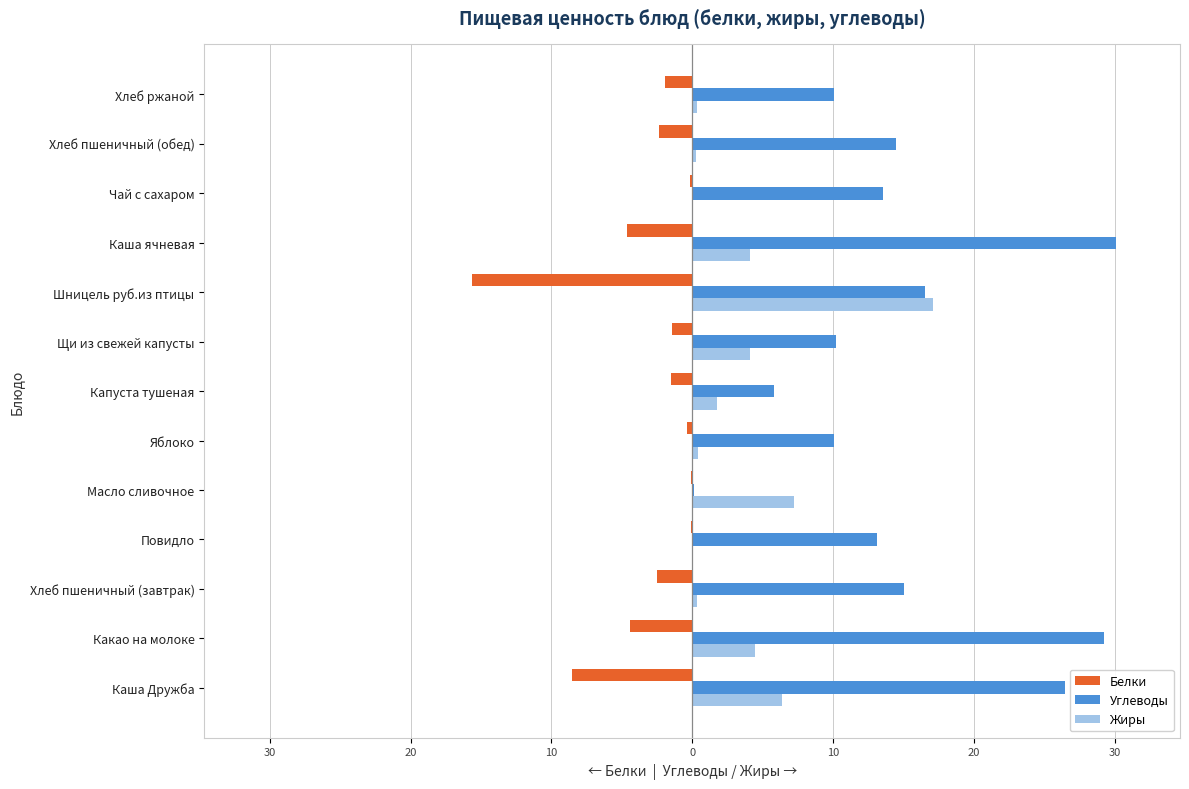

List the series in order of their peak value, highest first.

Углеводы, Жиры, Белки